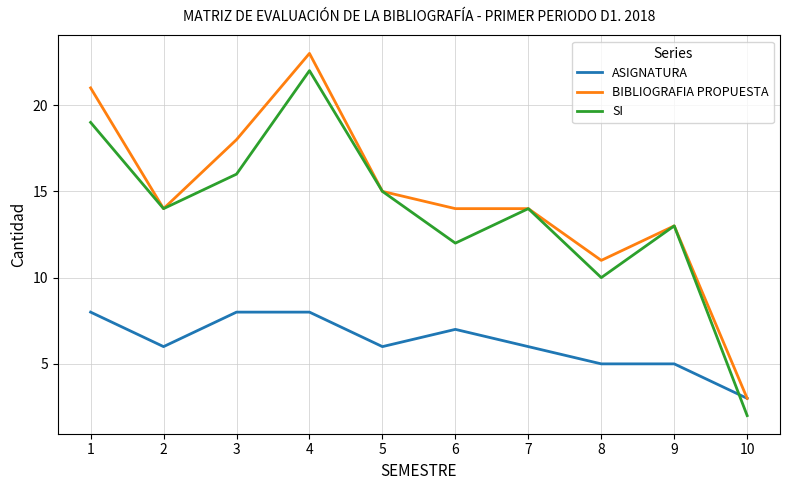

At which category is the sum across all series the highest?

4